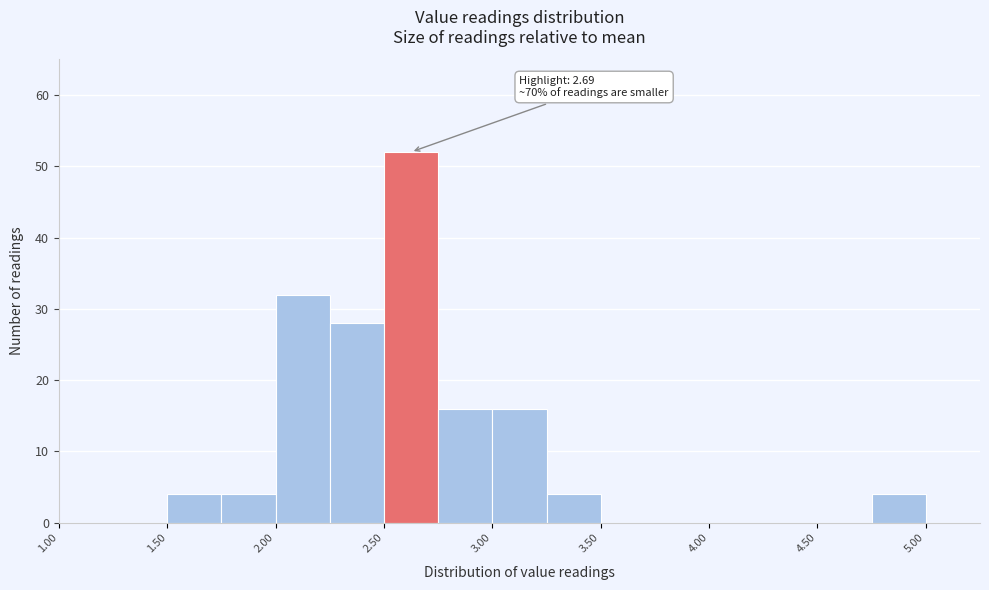

Which range on the x-axis has the tallest bar?

2.50 to 2.75